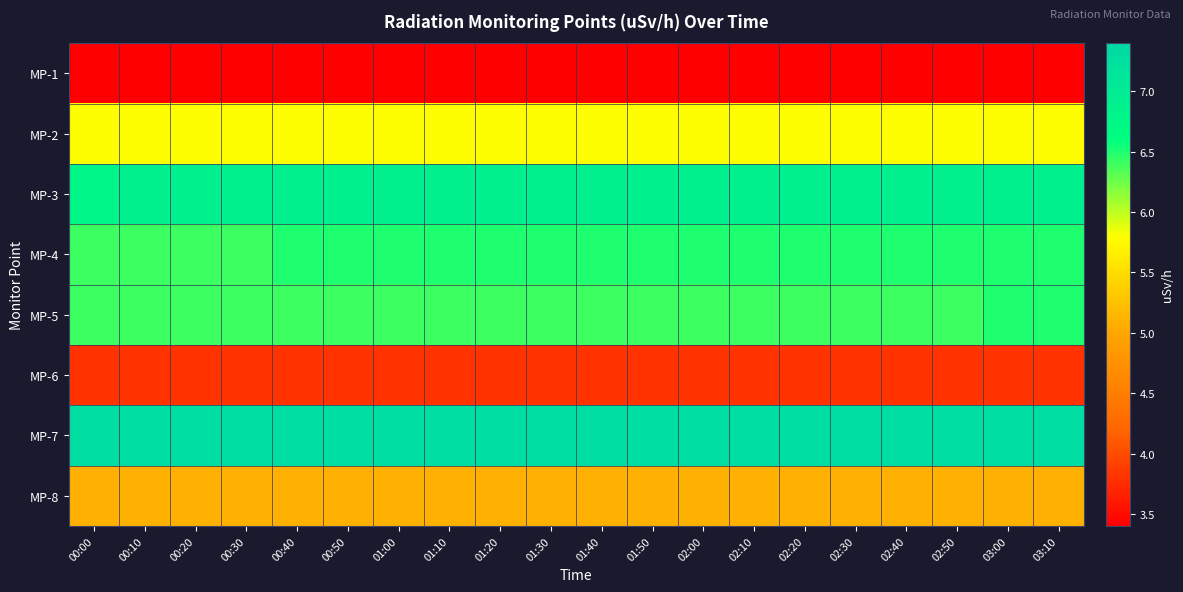

Reading left to right, extract all data points from this chart.

MP-1: 00:00=3.4	00:10=3.4	00:20=3.4	00:30=3.4	00:40=3.4	00:50=3.4	01:00=3.4	01:10=3.4	01:20=3.4	01:30=3.4	01:40=3.4	01:50=3.4	02:00=3.4	02:10=3.4	02:20=3.4	02:30=3.4	02:40=3.4	02:50=3.4	03:00=3.4	03:10=3.4
MP-2: 00:00=5.8	00:10=5.8	00:20=5.8	00:30=5.8	00:40=5.8	00:50=5.8	01:00=5.8	01:10=5.8	01:20=5.8	01:30=5.8	01:40=5.8	01:50=5.8	02:00=5.8	02:10=5.8	02:20=5.8	02:30=5.8	02:40=5.8	02:50=5.8	03:00=5.8	03:10=5.8
MP-3: 00:00=6.8	00:10=6.9	00:20=6.9	00:30=6.9	00:40=6.9	00:50=6.9	01:00=6.9	01:10=6.9	01:20=6.9	01:30=6.9	01:40=6.9	01:50=6.9	02:00=6.9	02:10=6.9	02:20=6.9	02:30=6.9	02:40=6.9	02:50=6.9	03:00=6.9	03:10=6.9
MP-4: 00:00=6.4	00:10=6.4	00:20=6.4	00:30=6.4	00:40=6.5	00:50=6.5	01:00=6.5	01:10=6.5	01:20=6.5	01:30=6.5	01:40=6.5	01:50=6.5	02:00=6.5	02:10=6.5	02:20=6.5	02:30=6.5	02:40=6.5	02:50=6.5	03:00=6.5	03:10=6.5
MP-5: 00:00=6.4	00:10=6.4	00:20=6.4	00:30=6.4	00:40=6.4	00:50=6.4	01:00=6.4	01:10=6.4	01:20=6.4	01:30=6.4	01:40=6.4	01:50=6.4	02:00=6.4	02:10=6.4	02:20=6.4	02:30=6.4	02:40=6.4	02:50=6.4	03:00=6.5	03:10=6.5
MP-6: 00:00=3.8	00:10=3.8	00:20=3.8	00:30=3.8	00:40=3.8	00:50=3.8	01:00=3.8	01:10=3.8	01:20=3.8	01:30=3.8	01:40=3.8	01:50=3.8	02:00=3.8	02:10=3.8	02:20=3.8	02:30=3.8	02:40=3.8	02:50=3.8	03:00=3.8	03:10=3.8
MP-7: 00:00=7.3	00:10=7.3	00:20=7.3	00:30=7.3	00:40=7.3	00:50=7.3	01:00=7.3	01:10=7.3	01:20=7.3	01:30=7.3	01:40=7.3	01:50=7.3	02:00=7.3	02:10=7.3	02:20=7.3	02:30=7.3	02:40=7.3	02:50=7.3	03:00=7.3	03:10=7.3
MP-8: 00:00=5.1	00:10=5.1	00:20=5.1	00:30=5.1	00:40=5.1	00:50=5.1	01:00=5.1	01:10=5.1	01:20=5.1	01:30=5.1	01:40=5.1	01:50=5.1	02:00=5.1	02:10=5.1	02:20=5.1	02:30=5.1	02:40=5.1	02:50=5.1	03:00=5.1	03:10=5.1